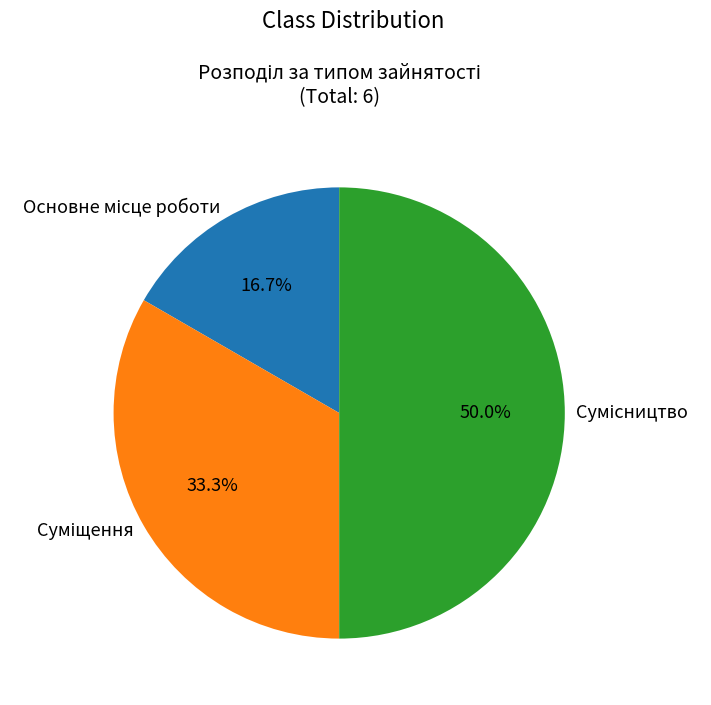

How much of the chart is everything except Основне місце роботи?

83.3%